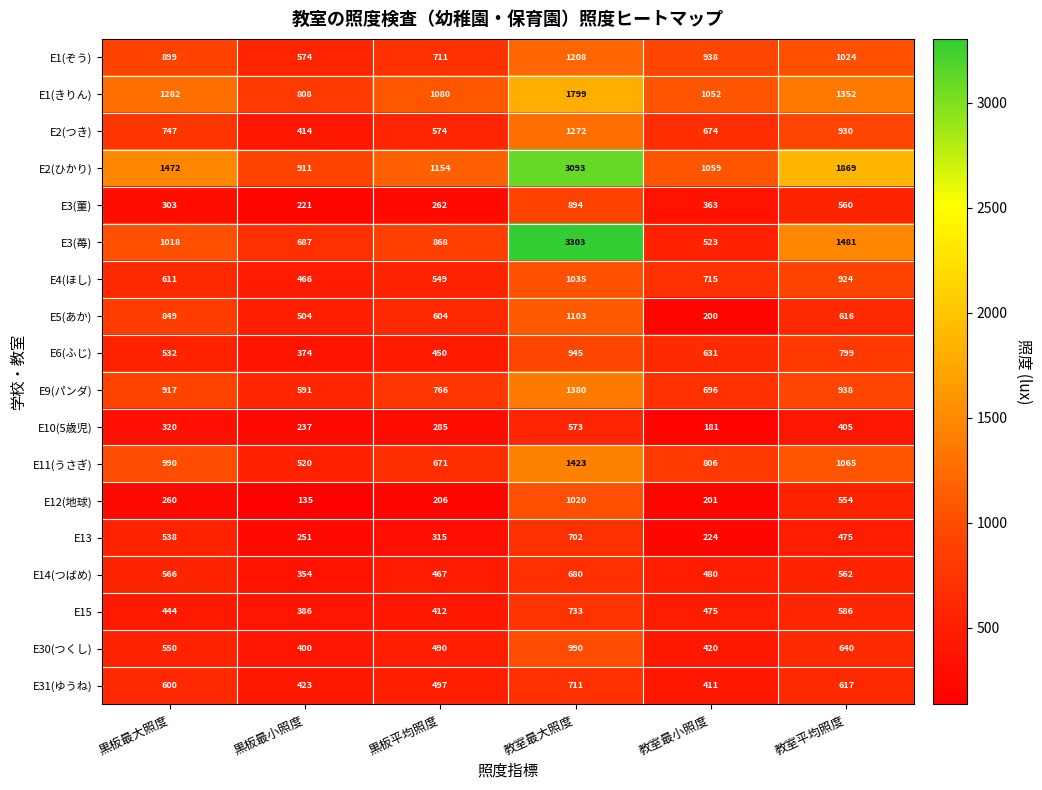

The value of E3(苺) at 教室平均照度 is 1481. True or false?

True